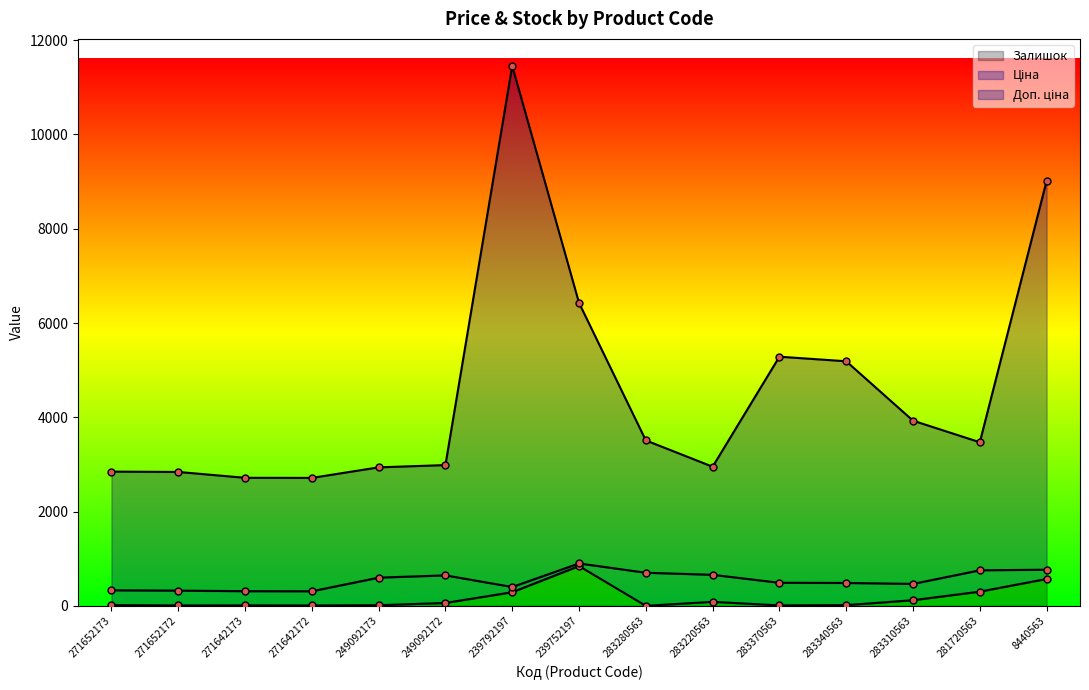

What is the difference between the second highest and minimum values in the Доп. ціна series?

6301.3